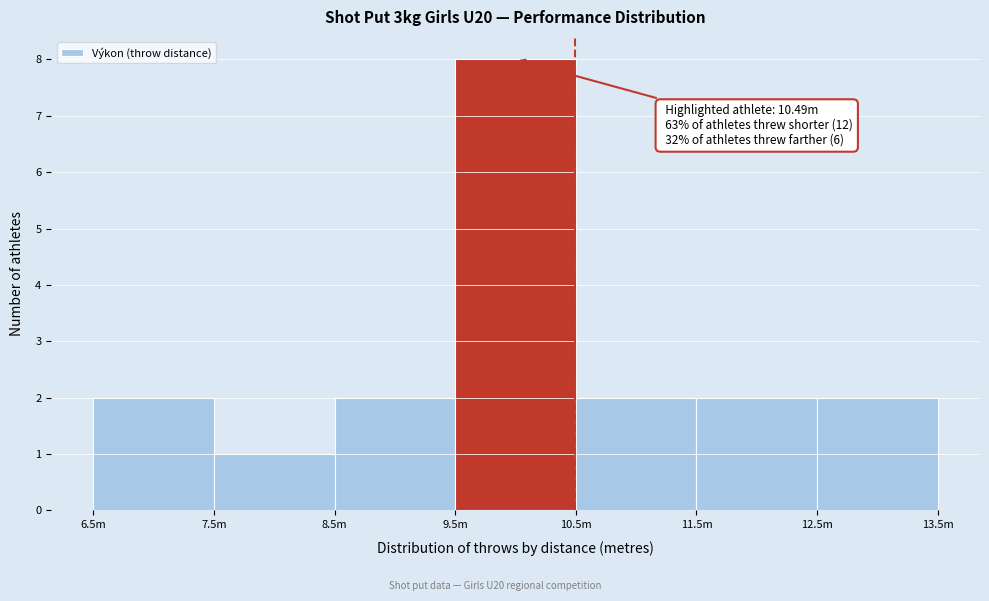

Reading right to left, list all the values displayed in this chart.

12.5m=2	11.5m=2	10.5m=2	9.5m=8	8.5m=2	7.5m=1	6.5m=2